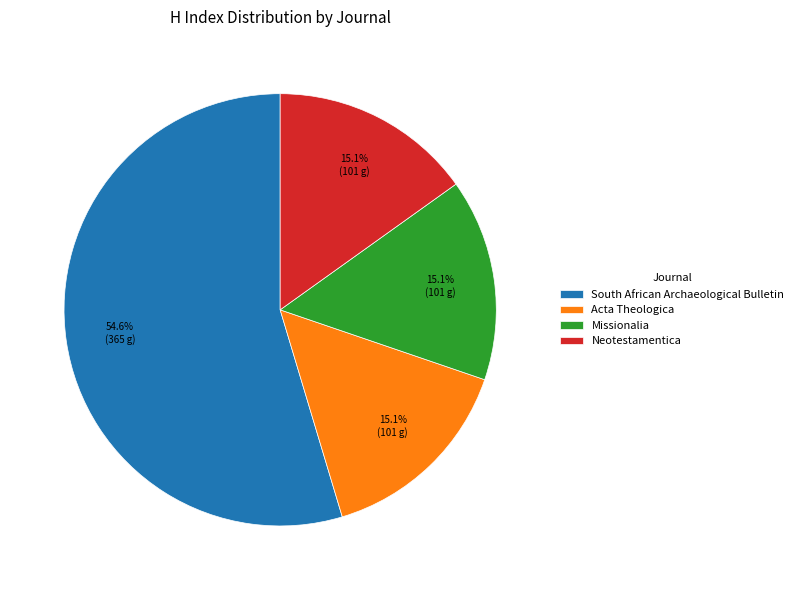

What percentage is the South African Archaeological Bulletin slice, to the nearest percent?

55%